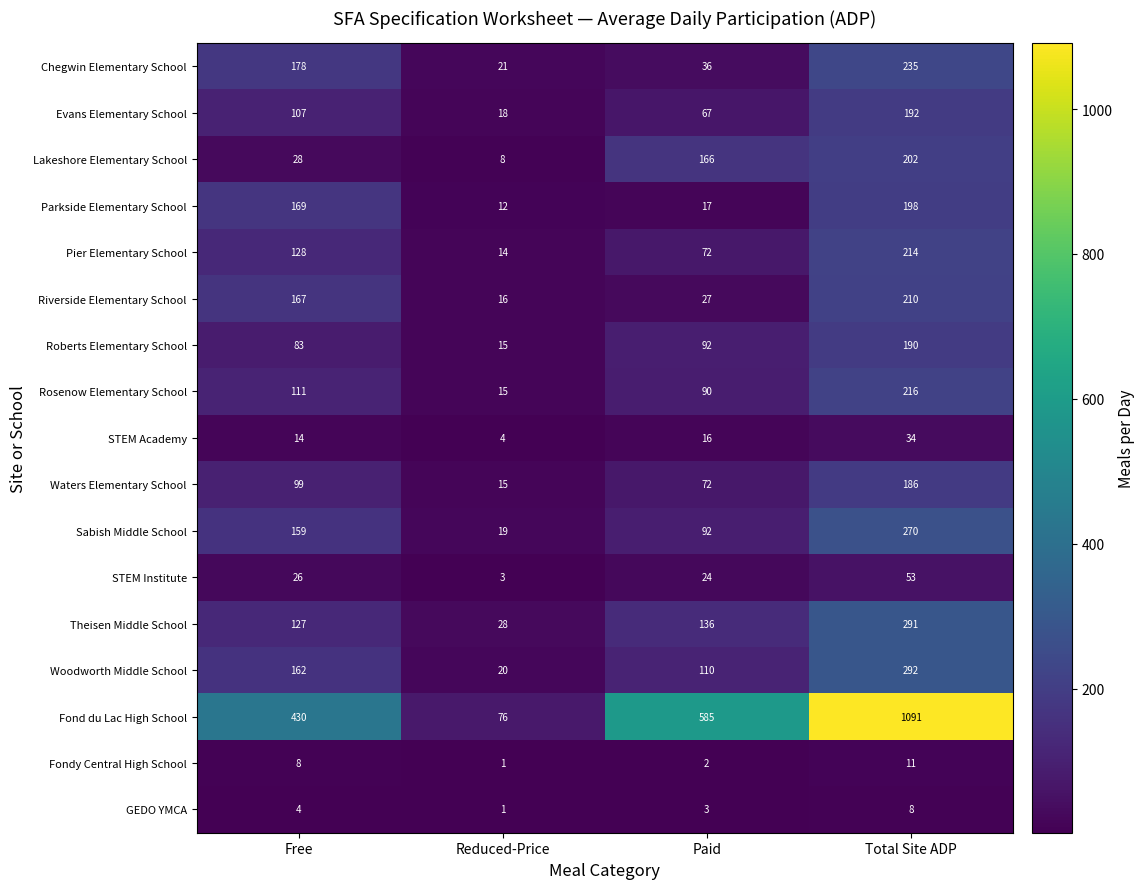

At how many categories does at least one series exceed 618?

1